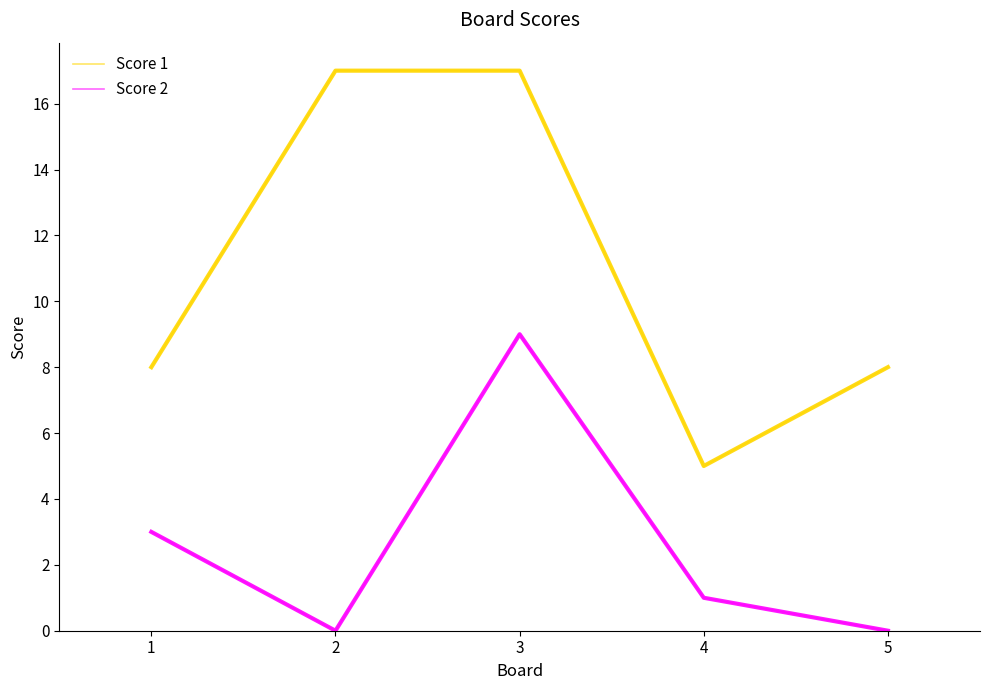

How many series are shown in this chart?

2